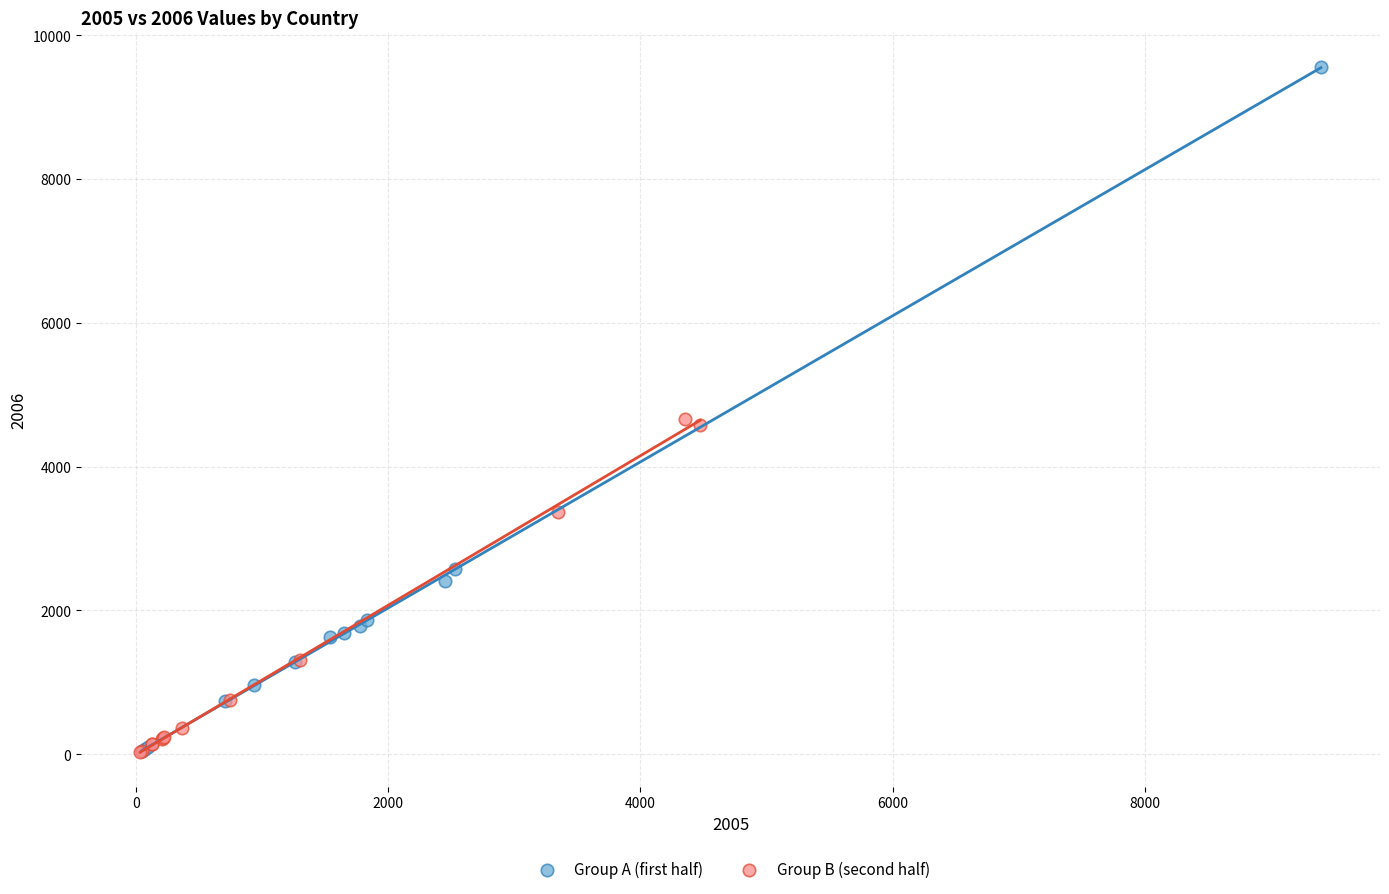

Which series reaches the maximum Y coordinate?

Group A (first half)